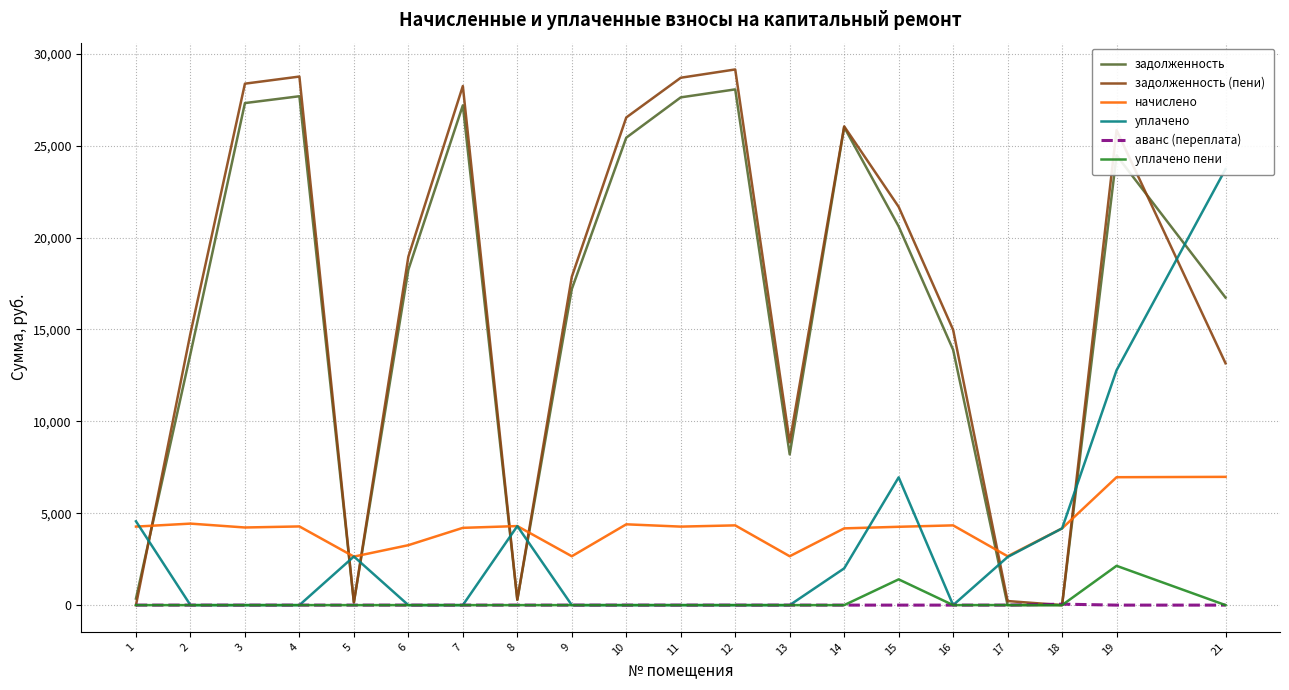

What is the value of the начислено point at the 4th from the left?

4281.6